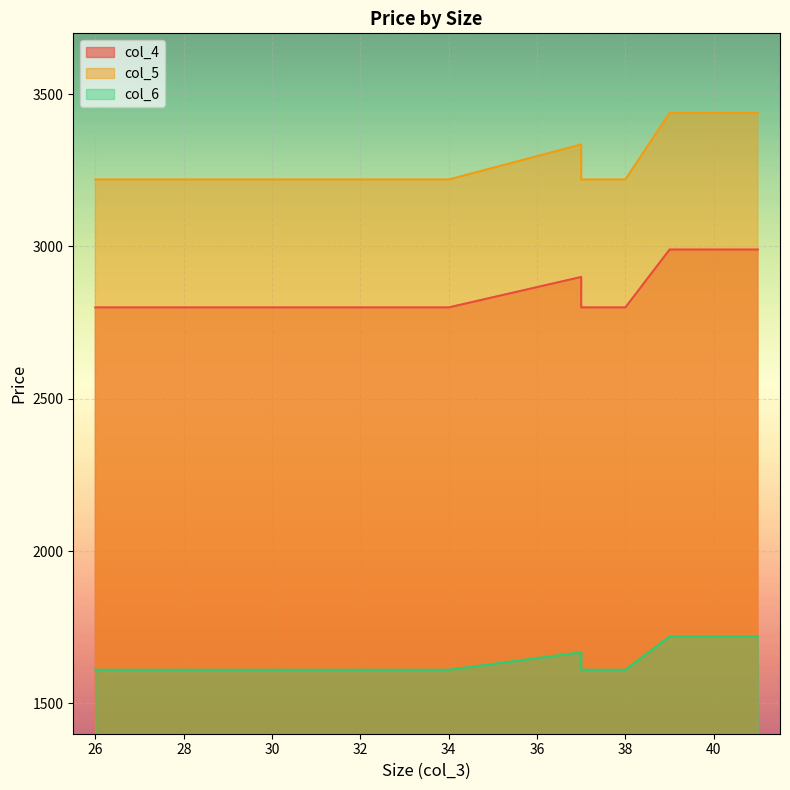

List the labels in order of col_4 value, largest first.

39, 41, 37, 26, 26, 27, 27, 29, 32, 33, 33, 34, 37, 38